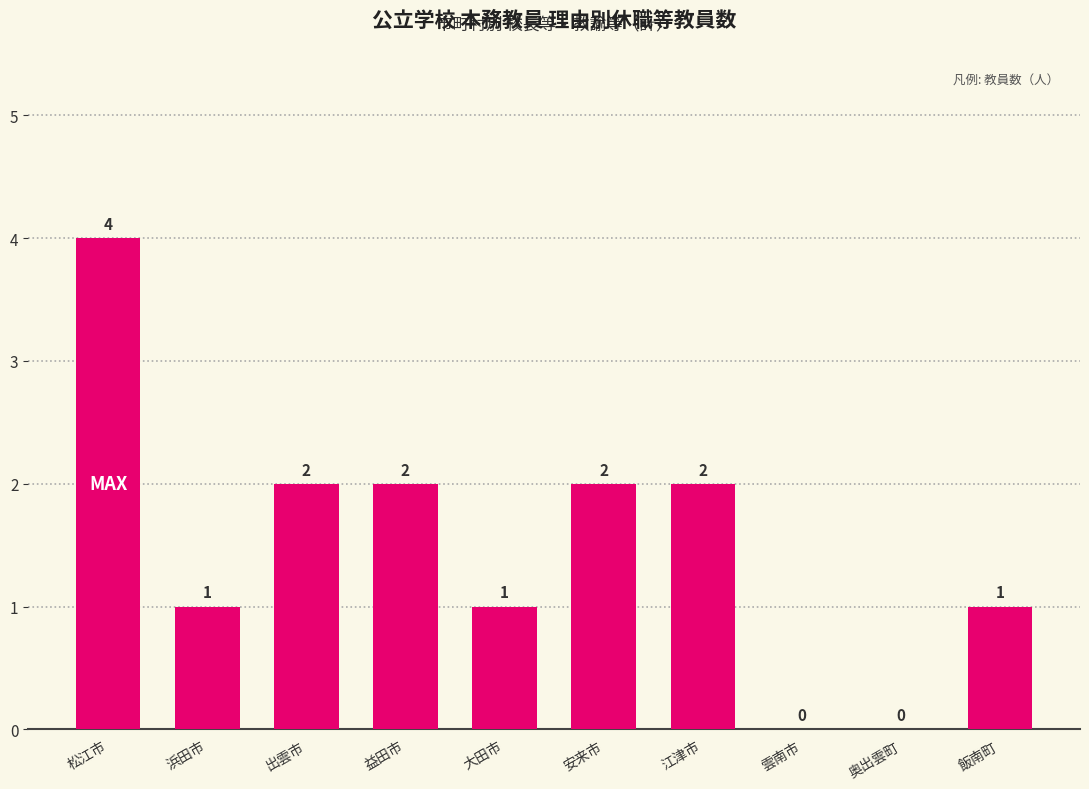

Which category has the highest value across all series?

松江市